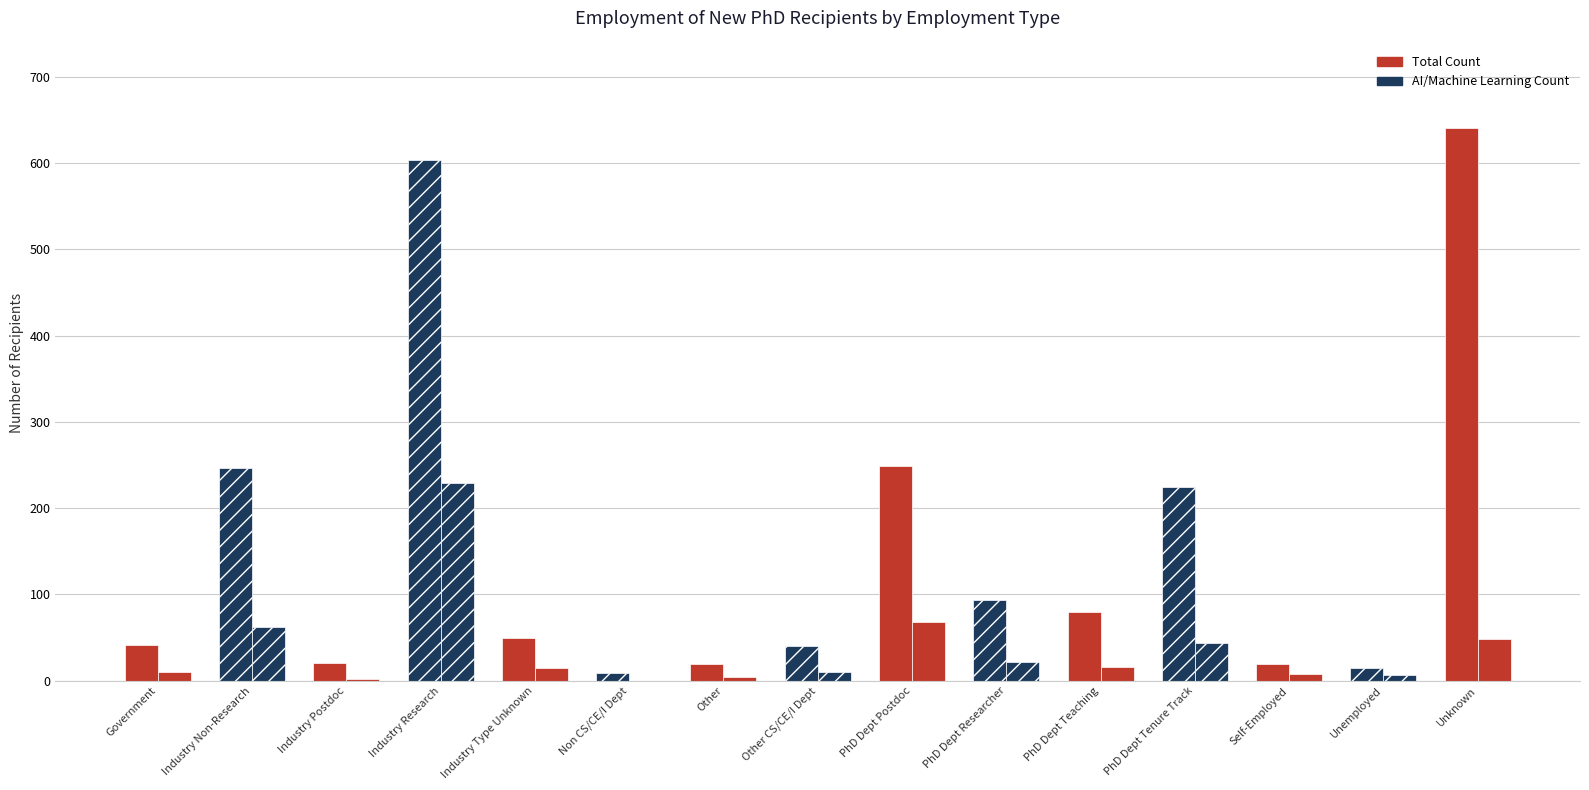

Are the bars horizontal?

No